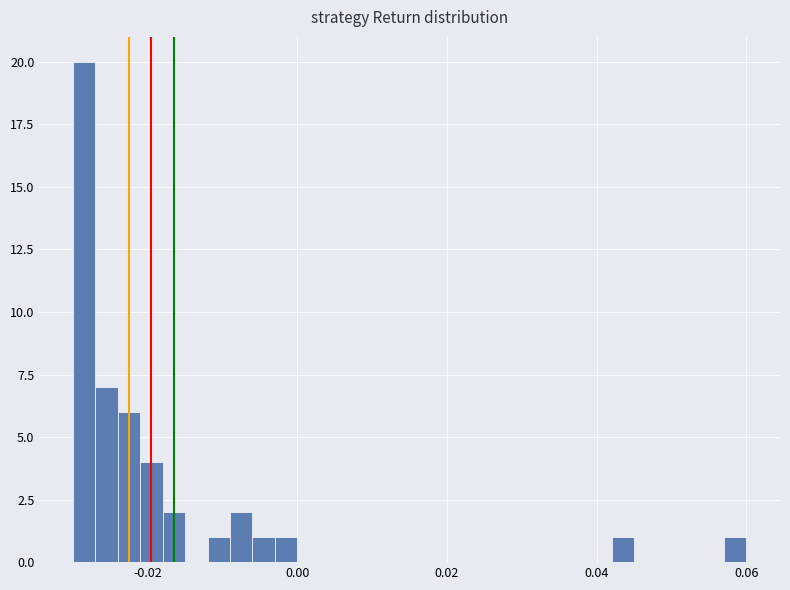

Read against the x-axis, roughly where is the centre of the tallest bar?

-0.028